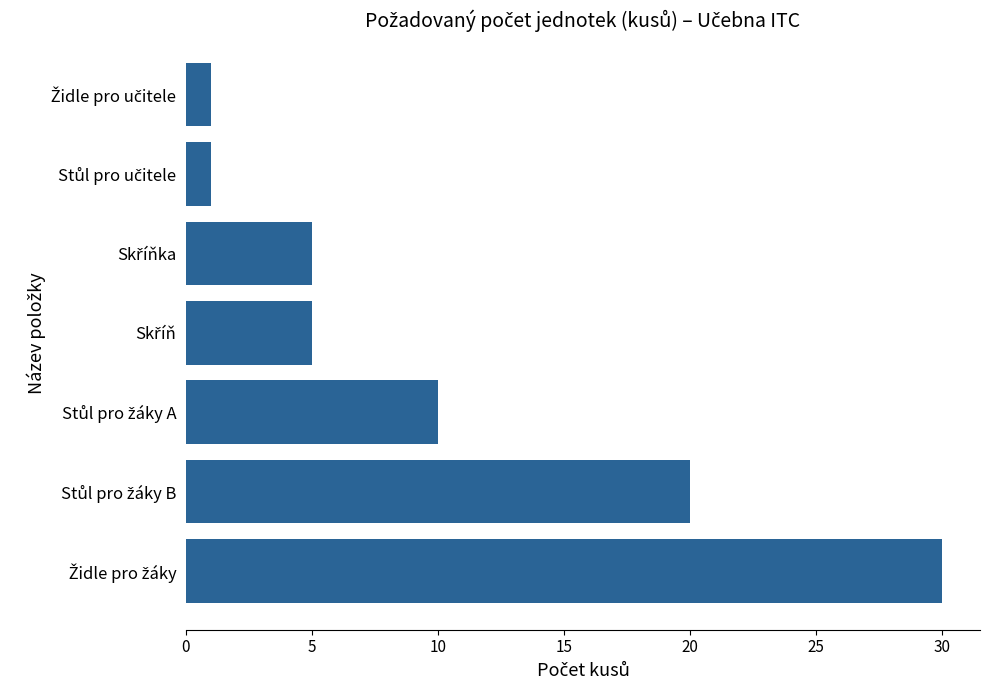

Reading bottom to top, transcribe all the data shown in this chart.

30	20	10	5	5	1	1